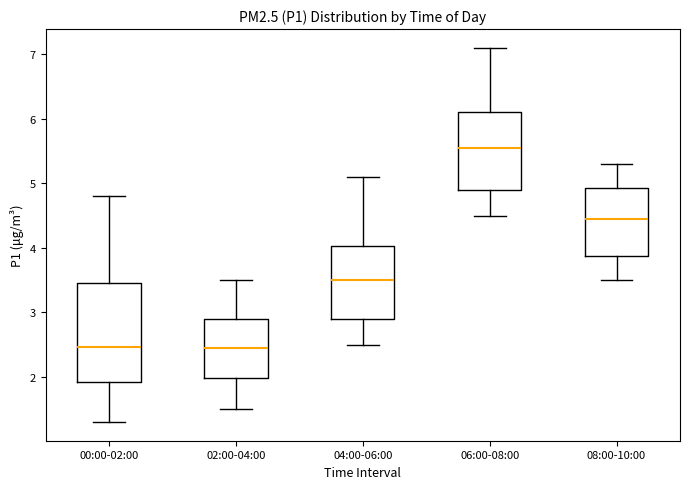

Where is the upper edge of the box for 02:00-04:00 on the y-axis? The values are not printed on the chart, so give them approximately, as read against the axis.

2.9